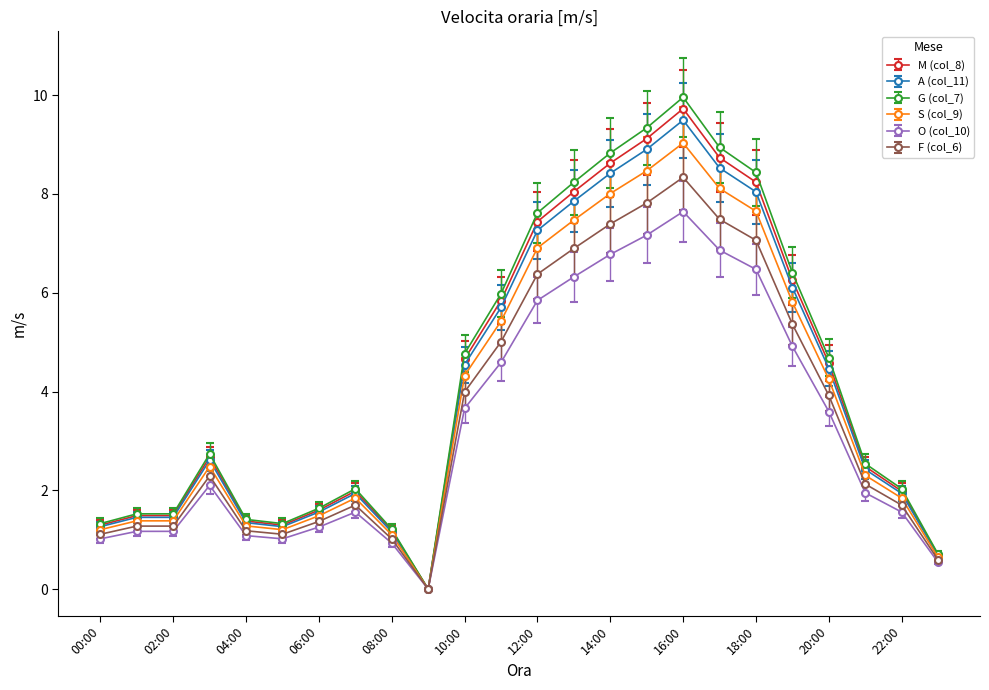

How many values in F (col_6) are above zero?

23